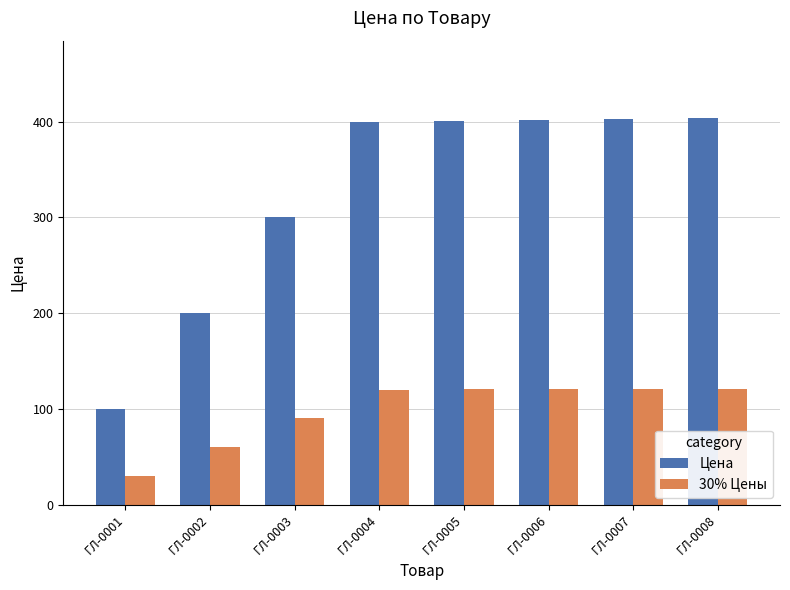

Are the bars grouped side by side (vs. stacked)?

Yes